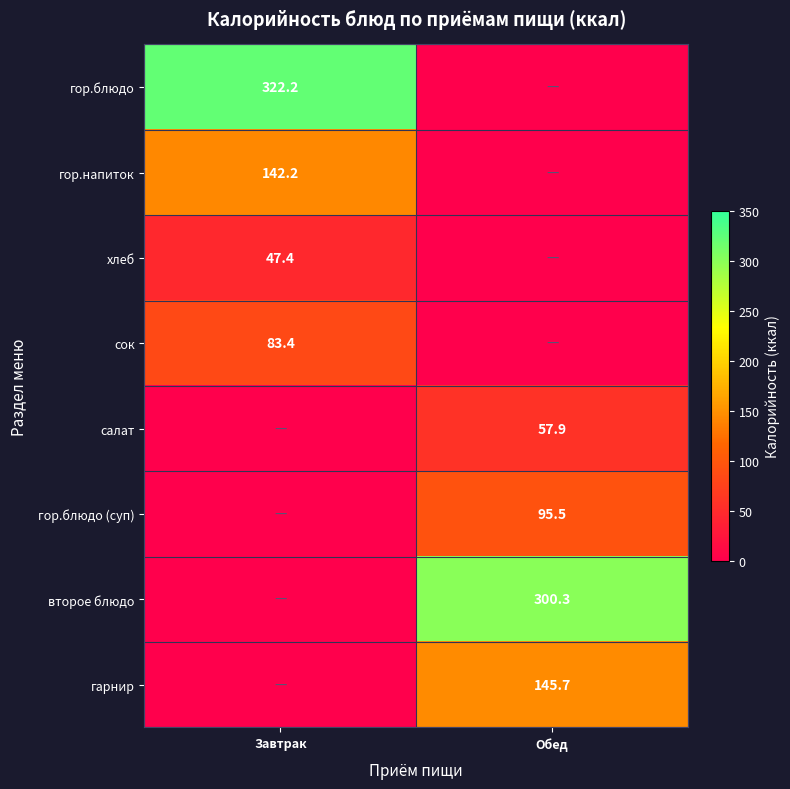

The салат series shows 93.5 at Обед. True or false?

False